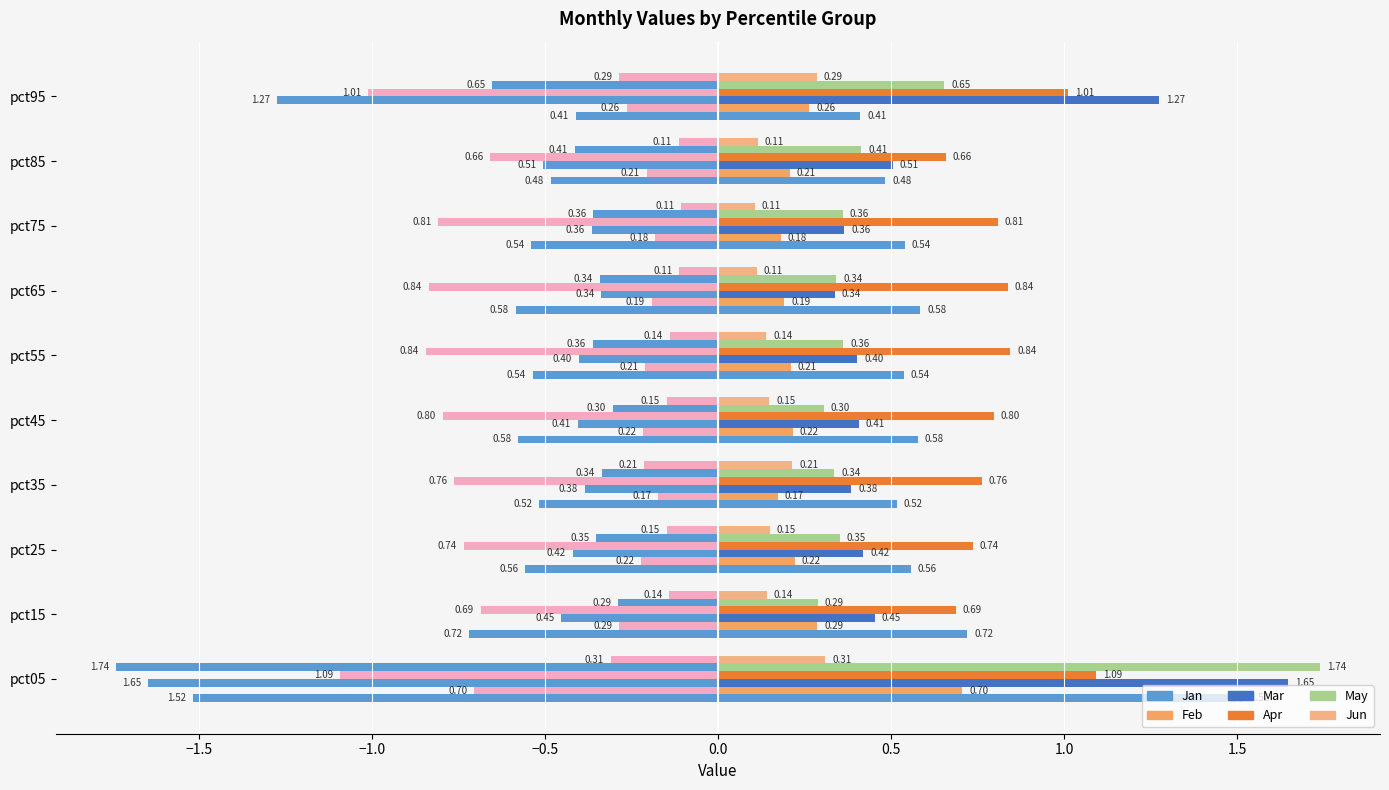

How many distinct data groups are displayed?

12